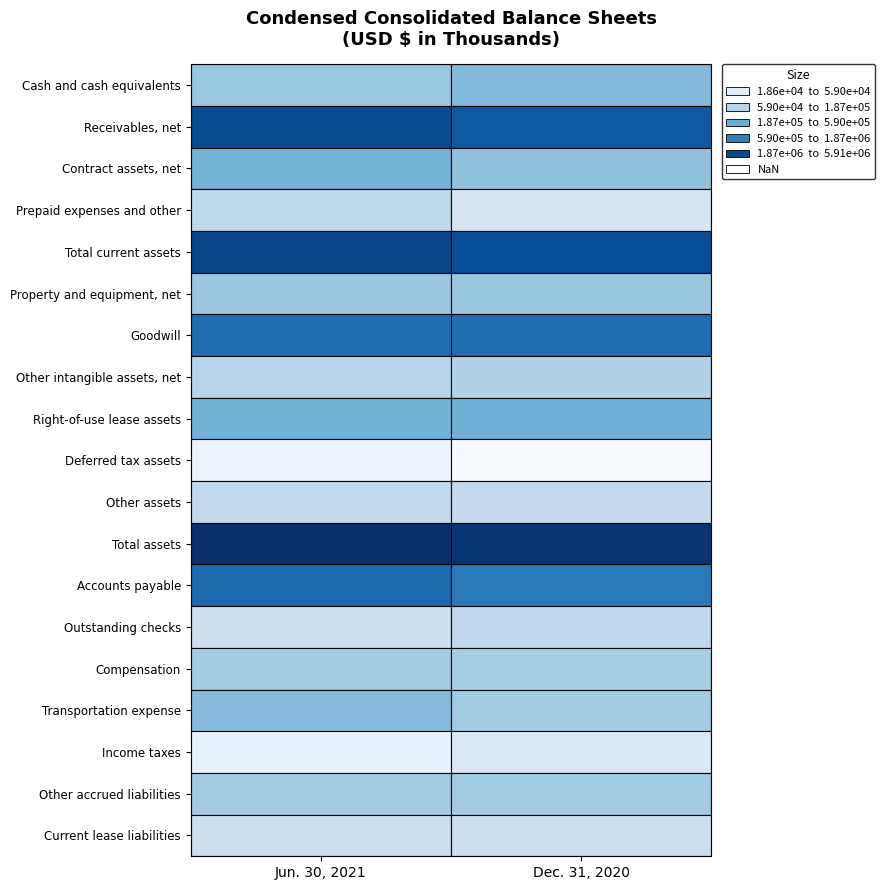

What is the lowest value of the Dec. 31, 2020 series?

18640